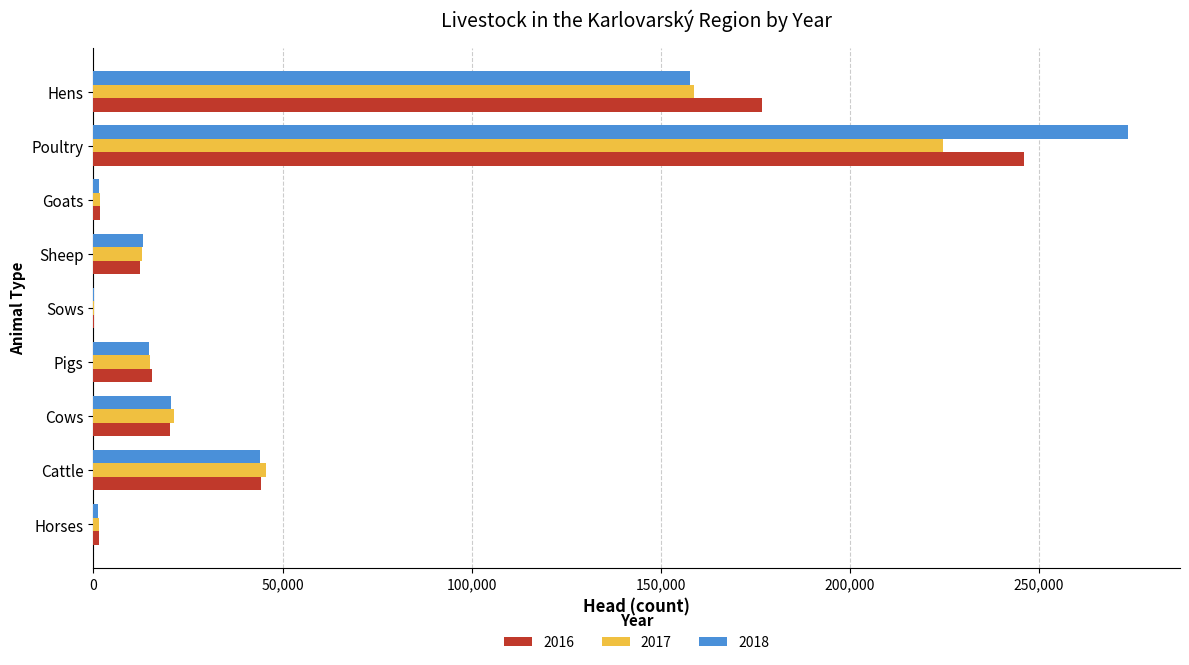

Is it true that 2017 equals 19789 at Cattle?

False